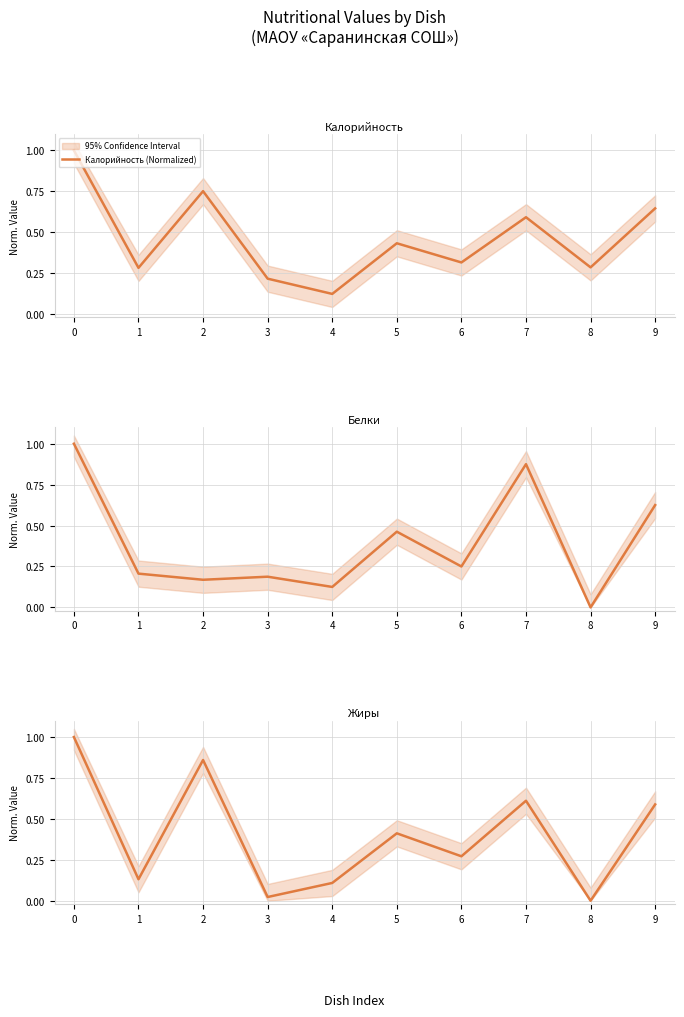

Which category has the lowest value in the Жиры (Normalized) series?

8